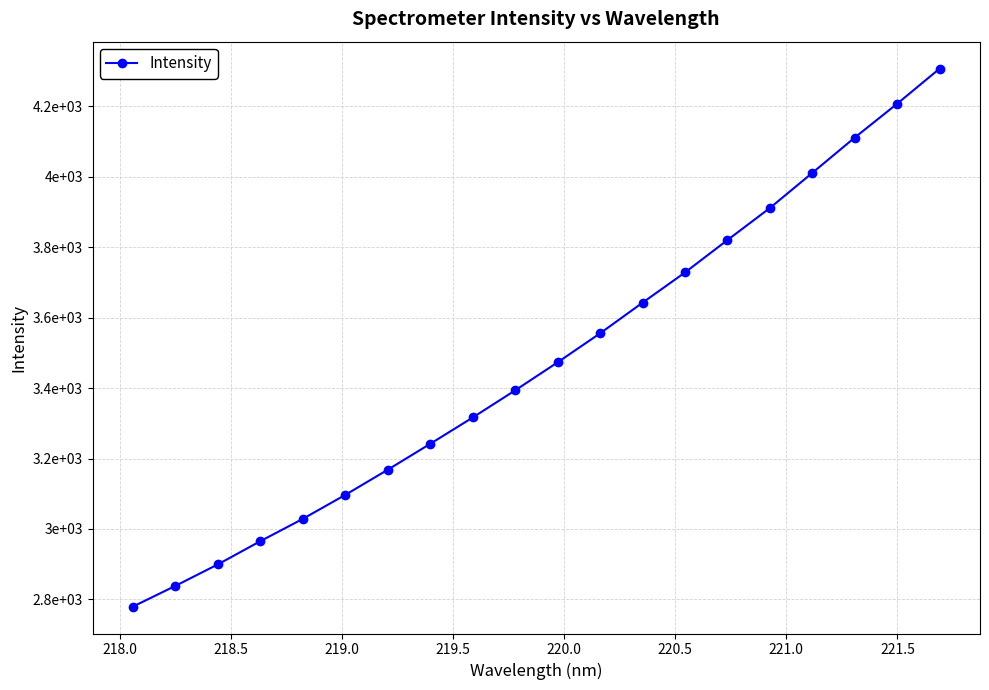

What is the difference between the second highest and minimum values?

1427.5